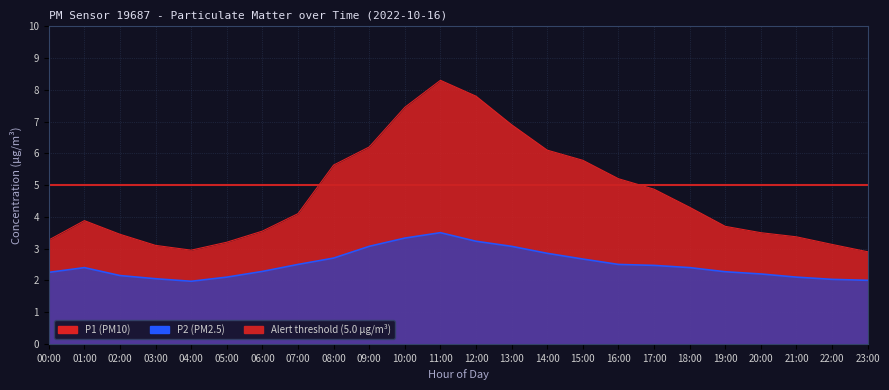

True or false: P1 and P2 cross at least once.

False